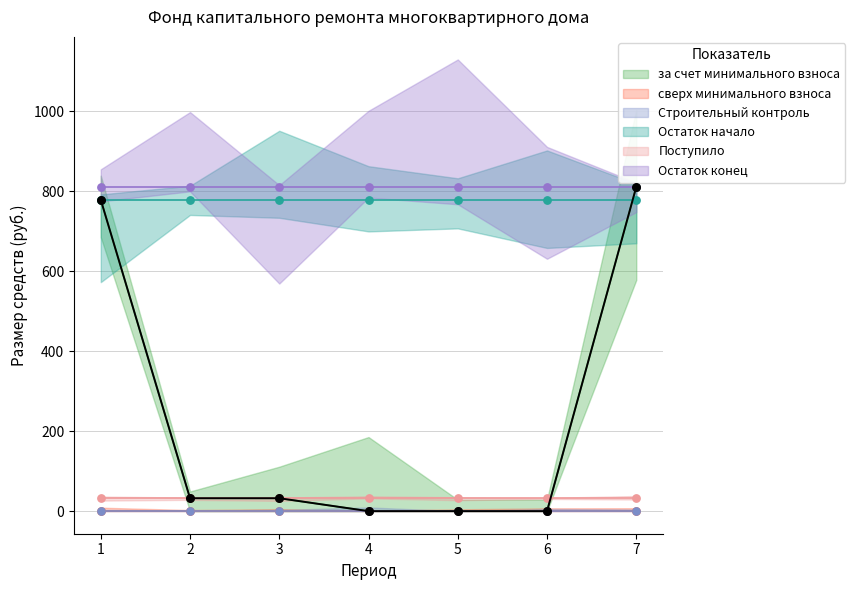

Which series reaches the maximum Y coordinate?

за счет минимального взноса